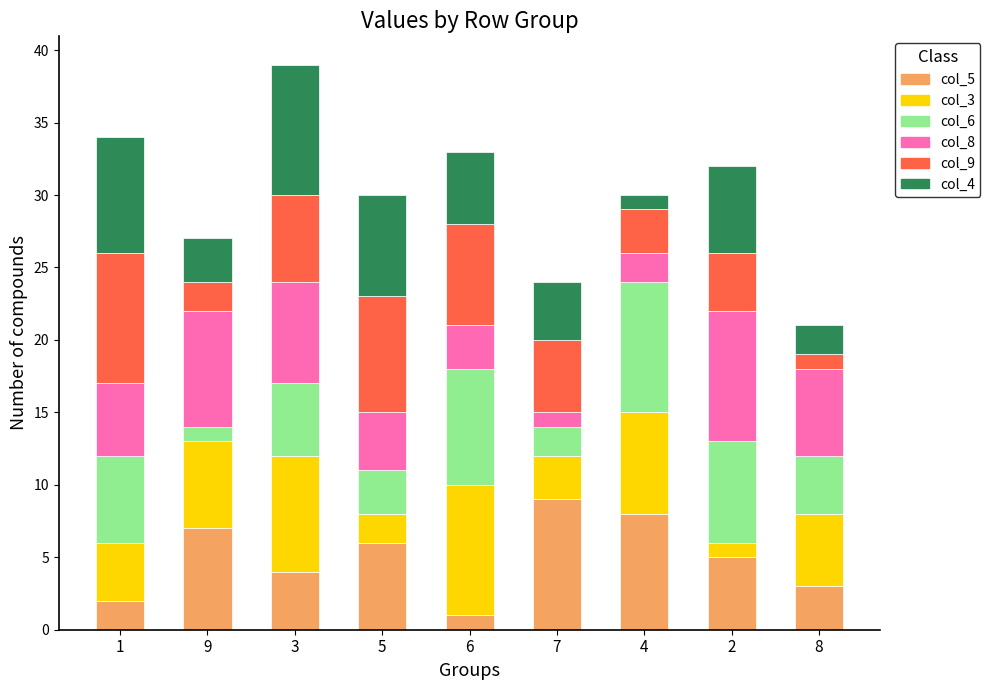

At which category is the sum across all series the highest?

3